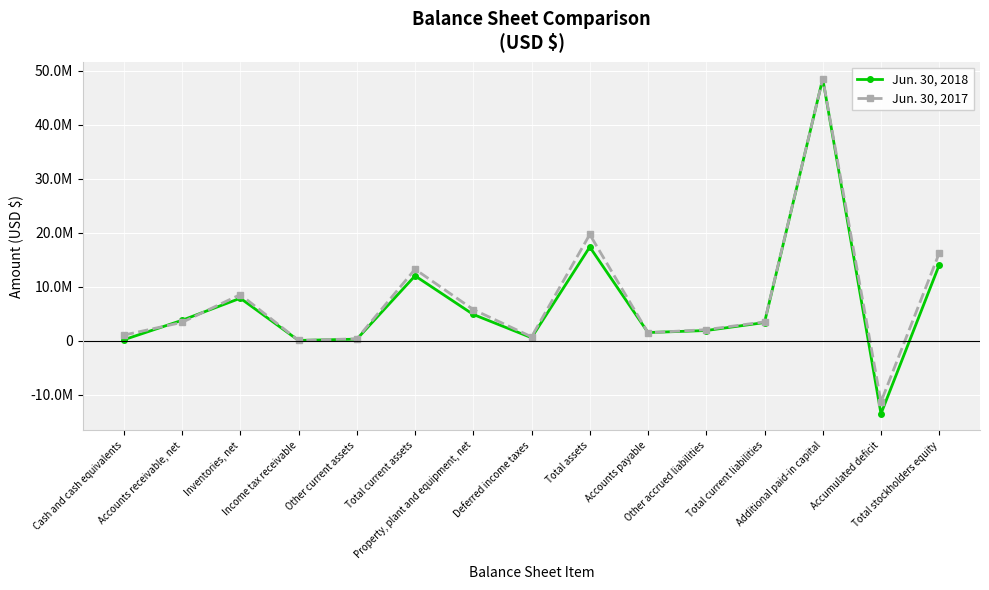

What is the difference between the maximum and minimum values in the Jun. 30, 2018 series?

62050851